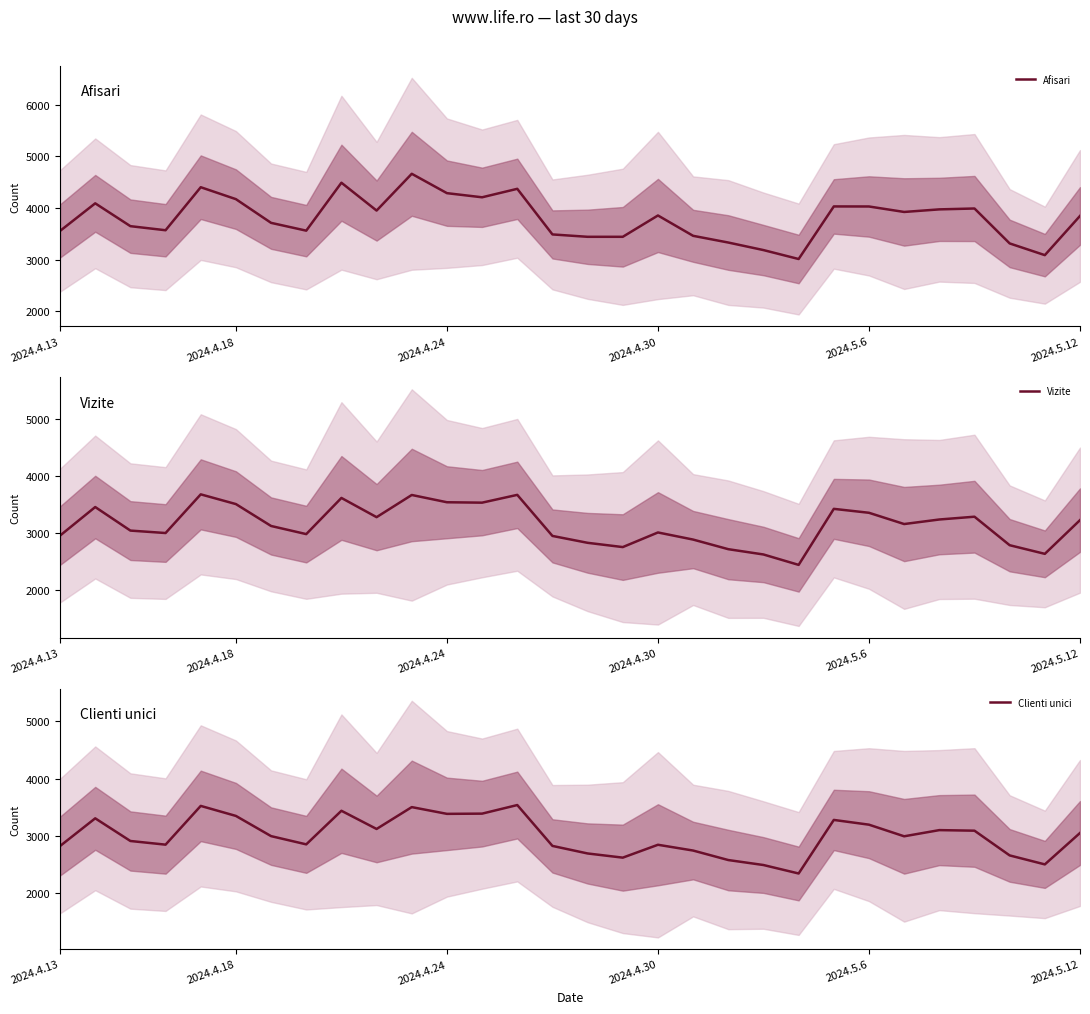

Between 2024.4.24 and 10, which series saw the biggest shift?

Afisari